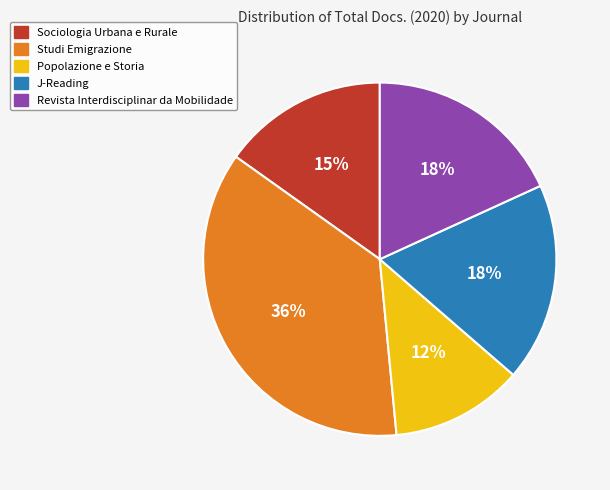

Is it true that Studi Emigrazione is 36% of the pie?

True